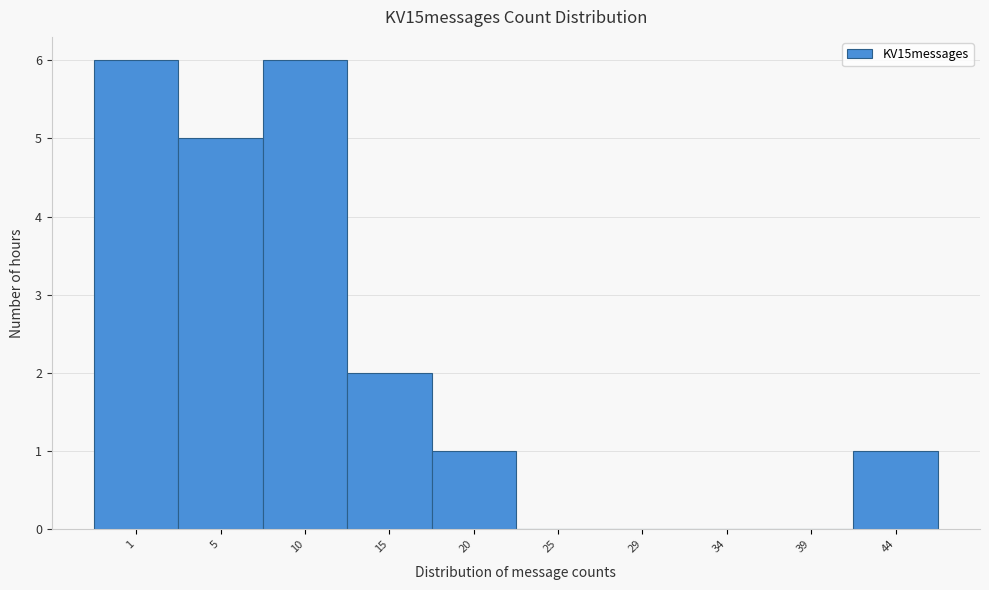

Reading right to left, list all the values displayed in this chart.

44=1	39=0	34=0	29=0	25=0	20=1	15=2	10=6	5=5	1=6